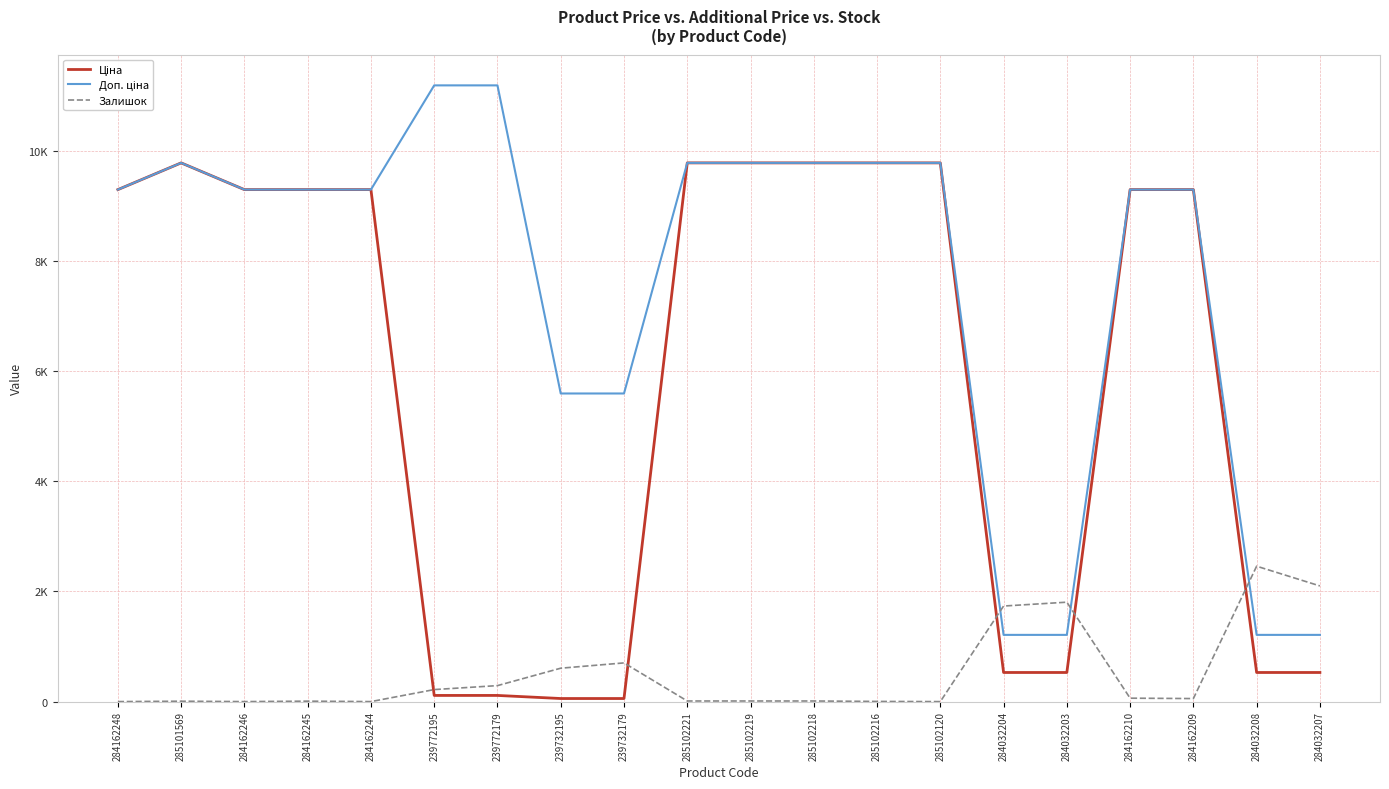

What position from the right is 284032204?

6